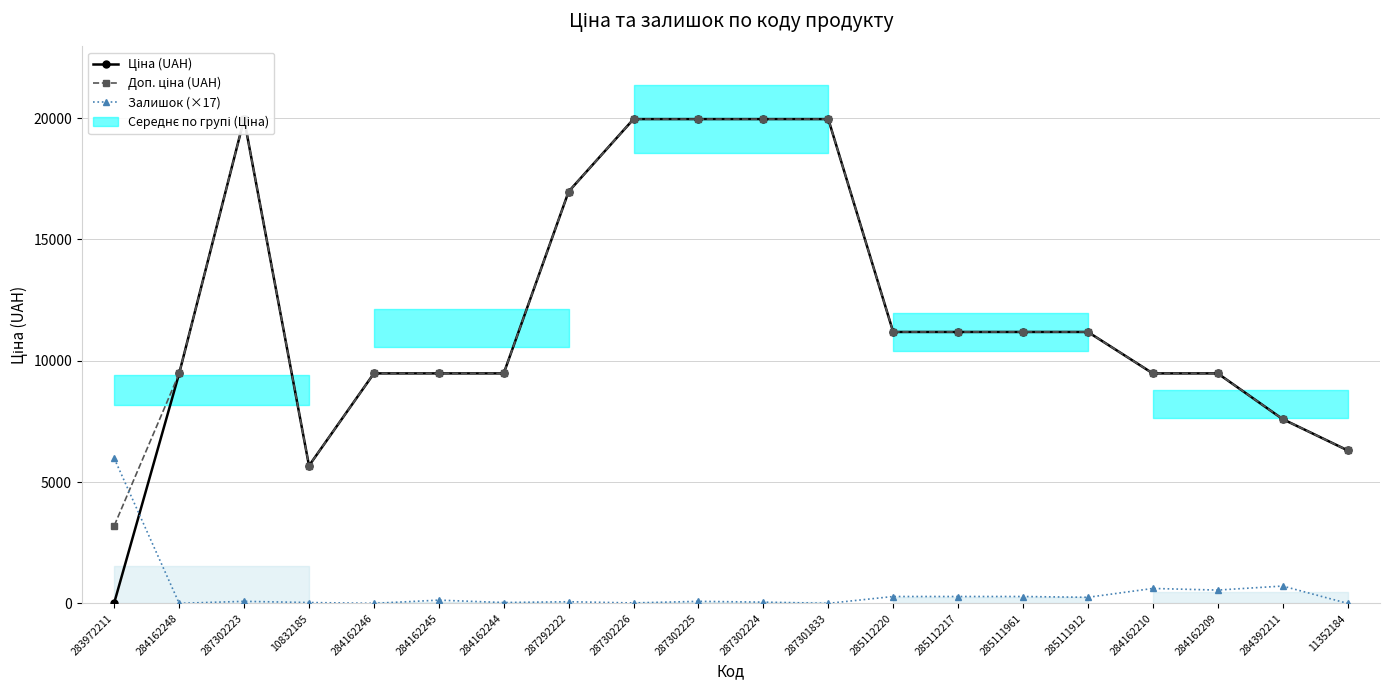

How many lines are shown in the chart?

3